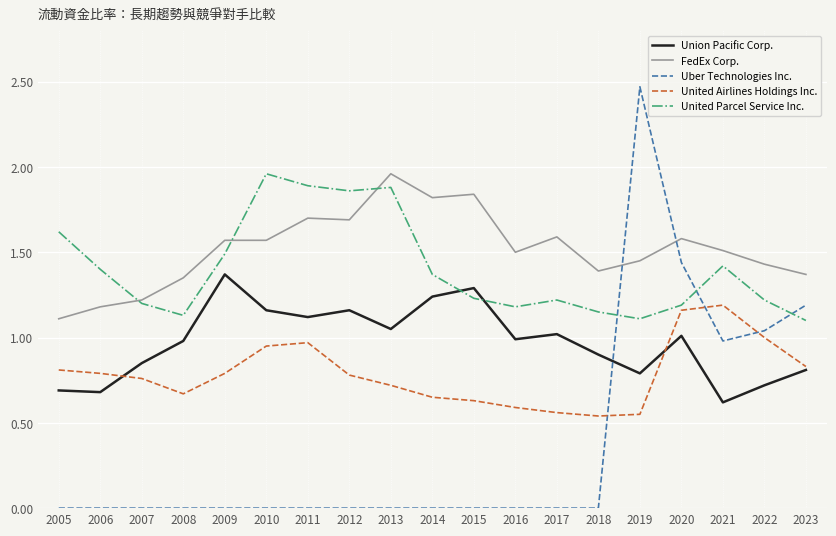

Which series ends up on top after the final intersection of Uber Technologies Inc. and United Airlines Holdings Inc.?

Uber Technologies Inc.